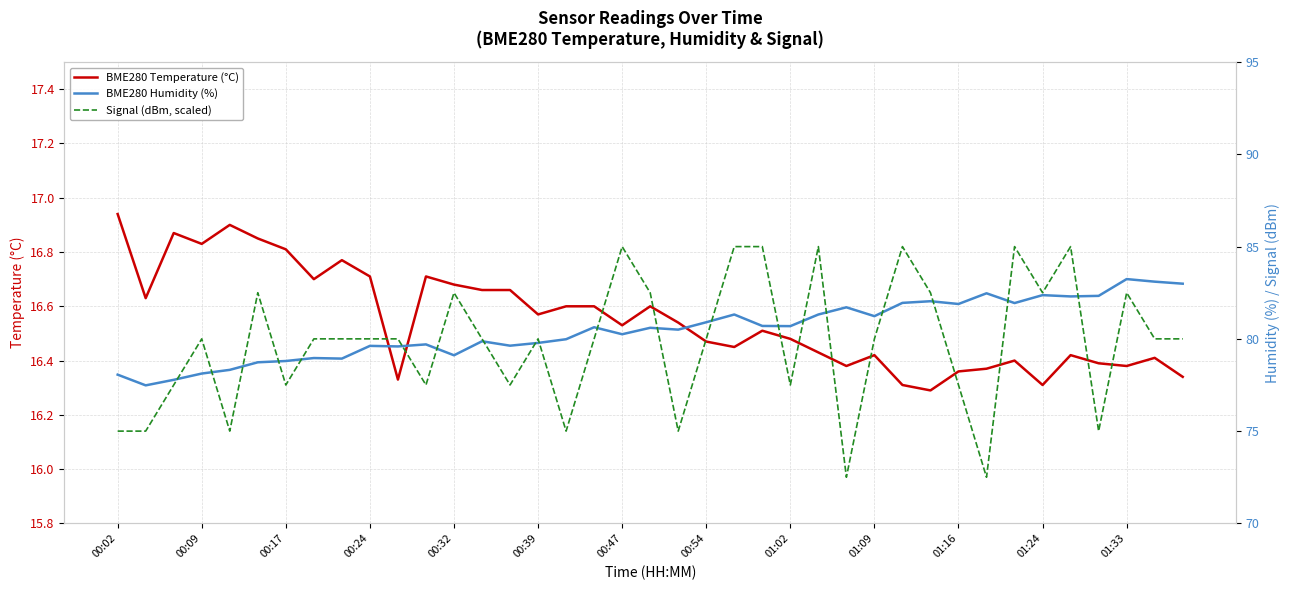

True or false: BME280 Temperature (°C) has a value of 16.3 at 01:24.

True